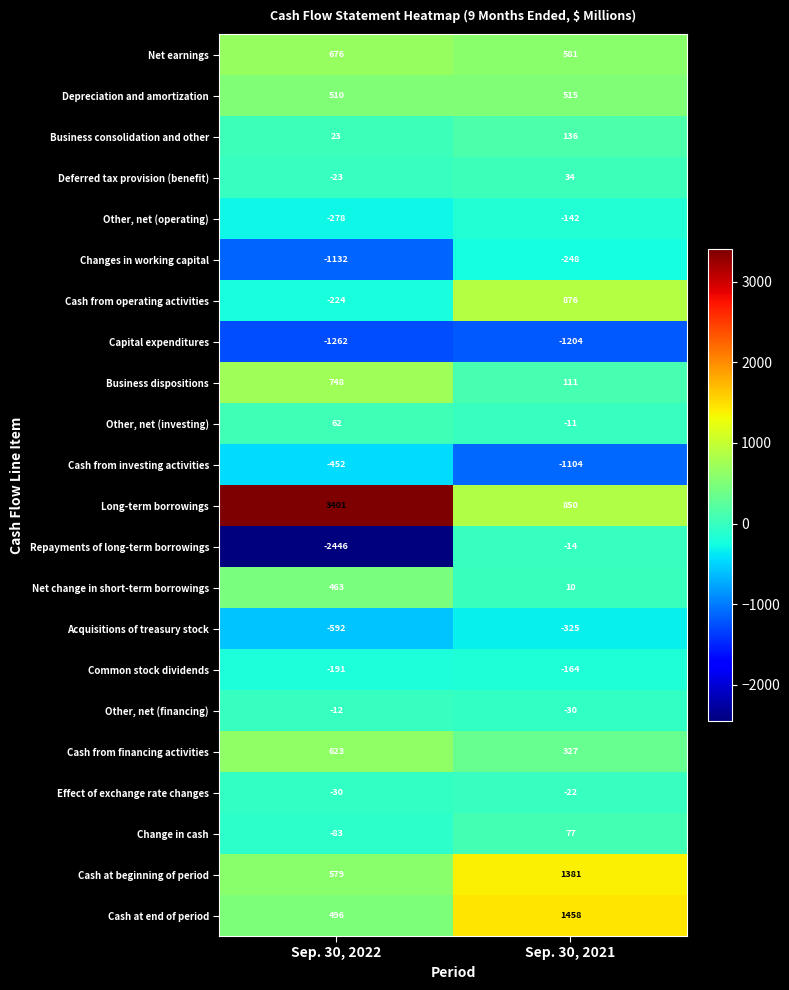

What value does the Cash from financing activities series have at Sep. 30, 2021, to the nearest 50?

350